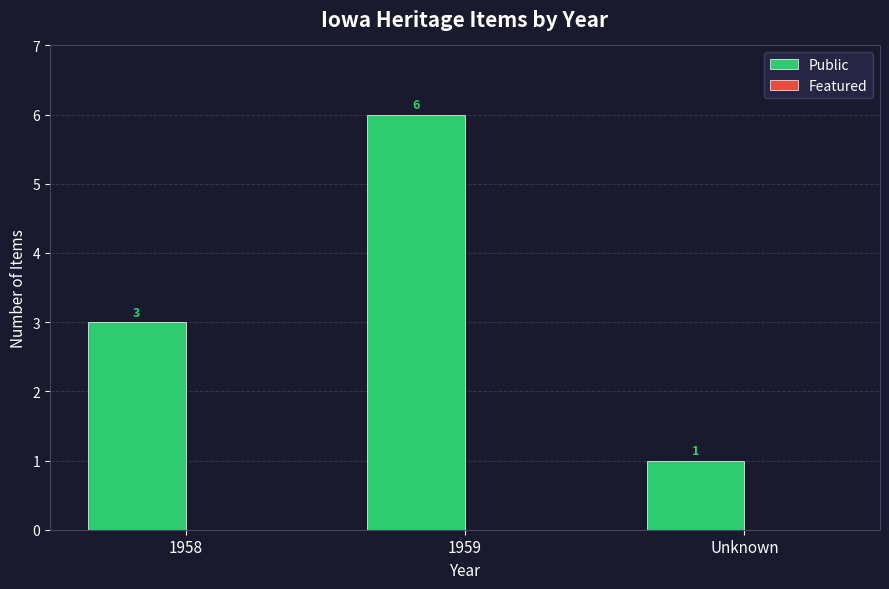

At which category does the chart reach its minimum across all series?

Unknown